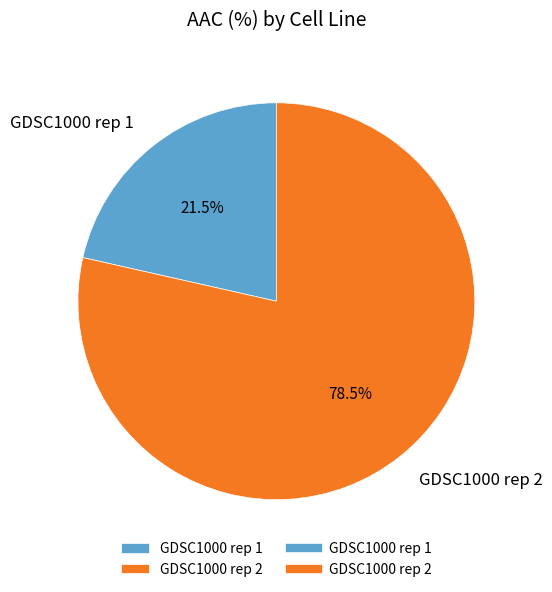

Is there any slice that represents more than half of the pie?

Yes